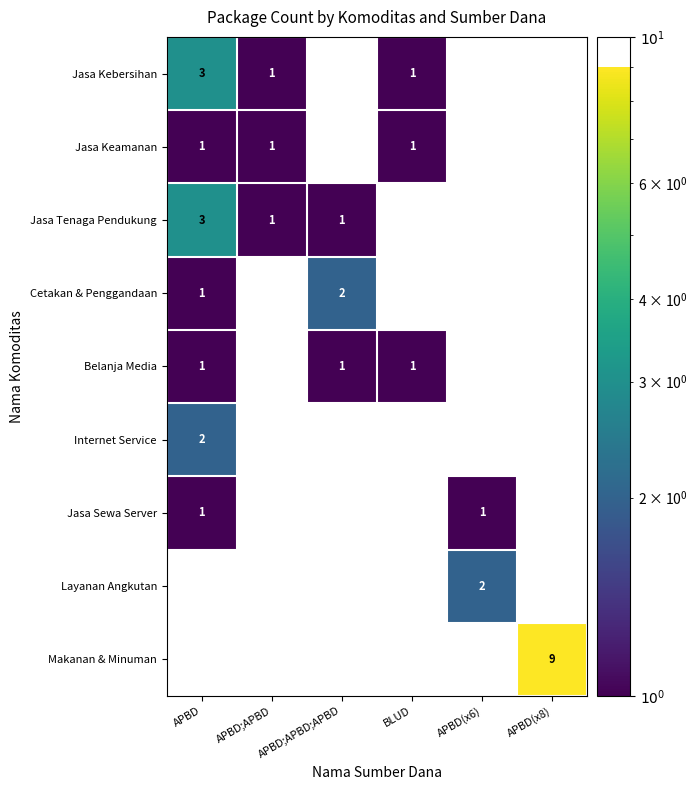

True or false: Jasa Tenaga Pendukung has a value of 5 at APBD.

False